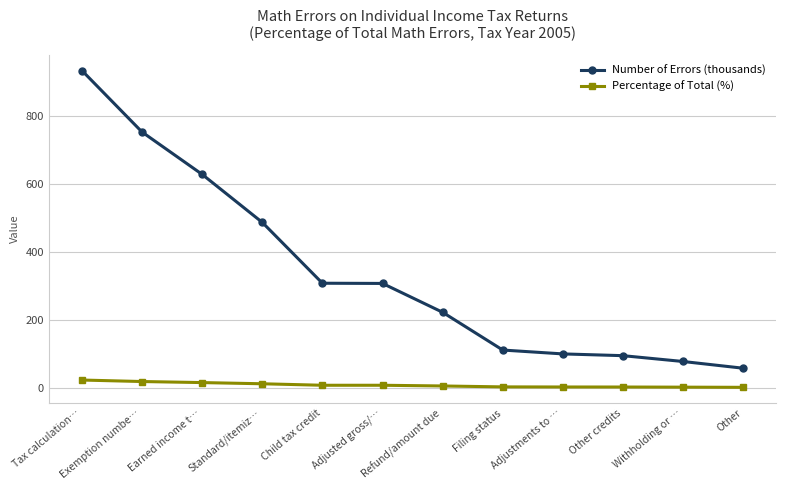

What position from the right is Tax calculation…?

12